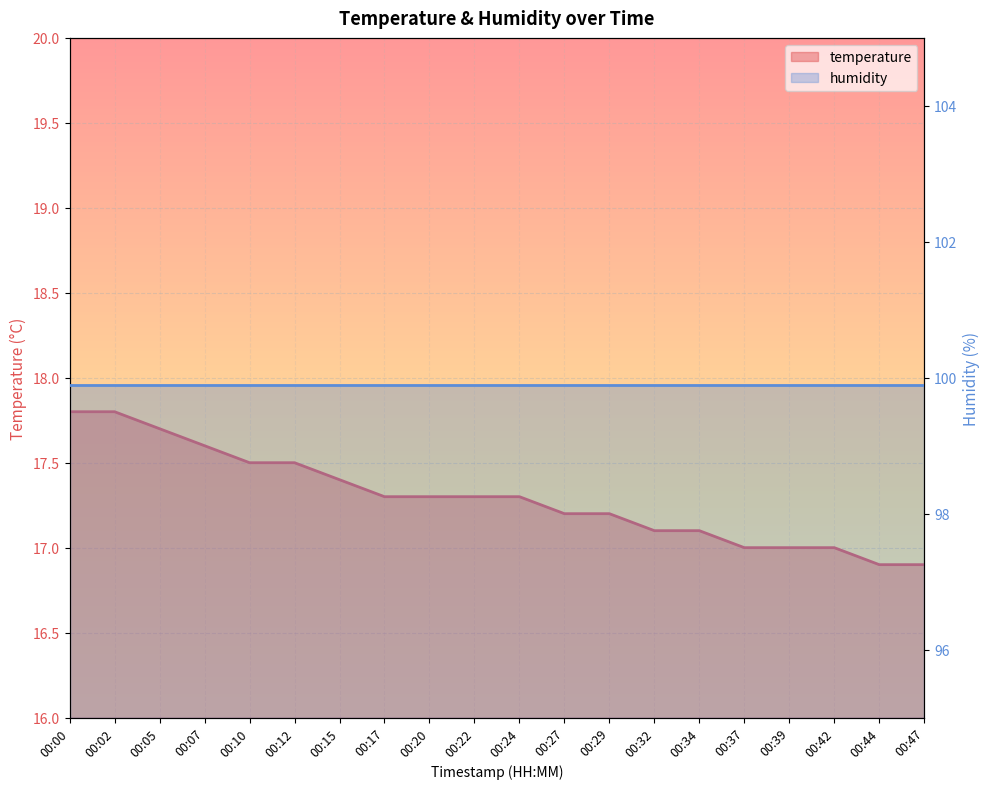

Which has a higher value, 00:29 or 00:42?

00:29